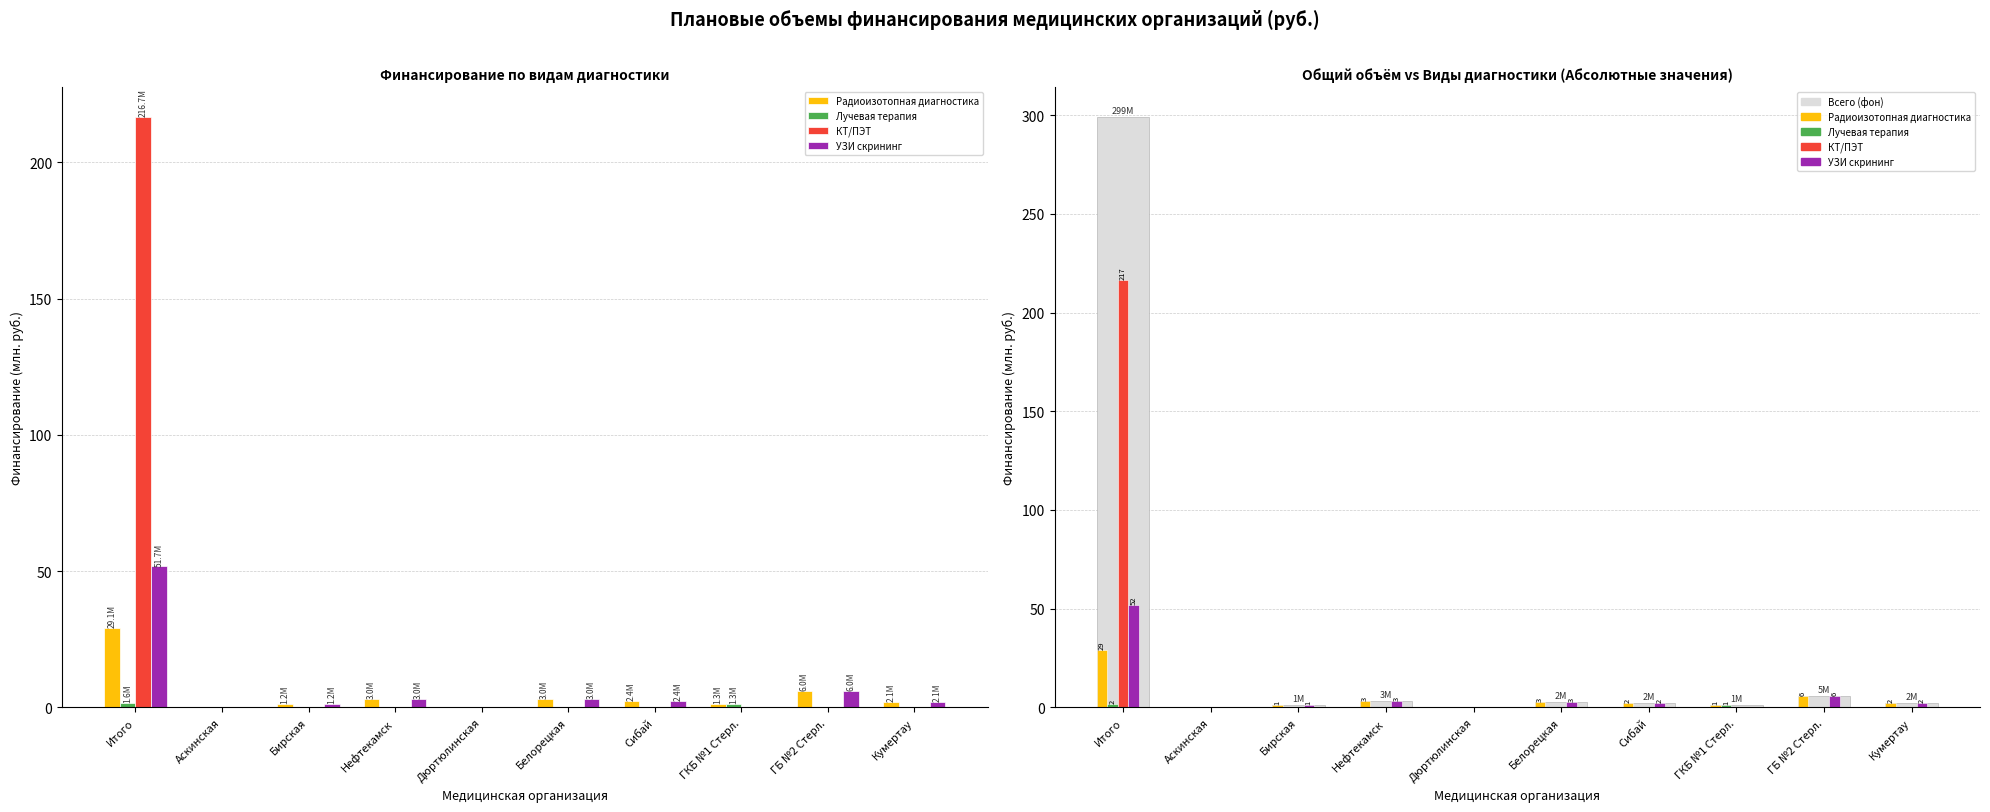

What is the maximum value shown in the chart?

216.7